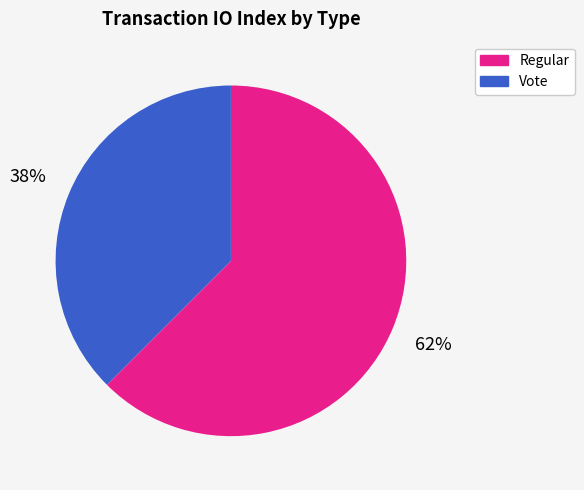

To the nearest percent, what percentage of the pie is Vote?

38%